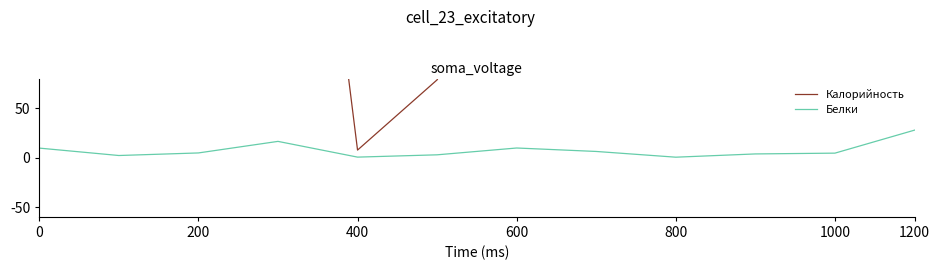

Is it true that Белки equals 9.6 at 0?

True